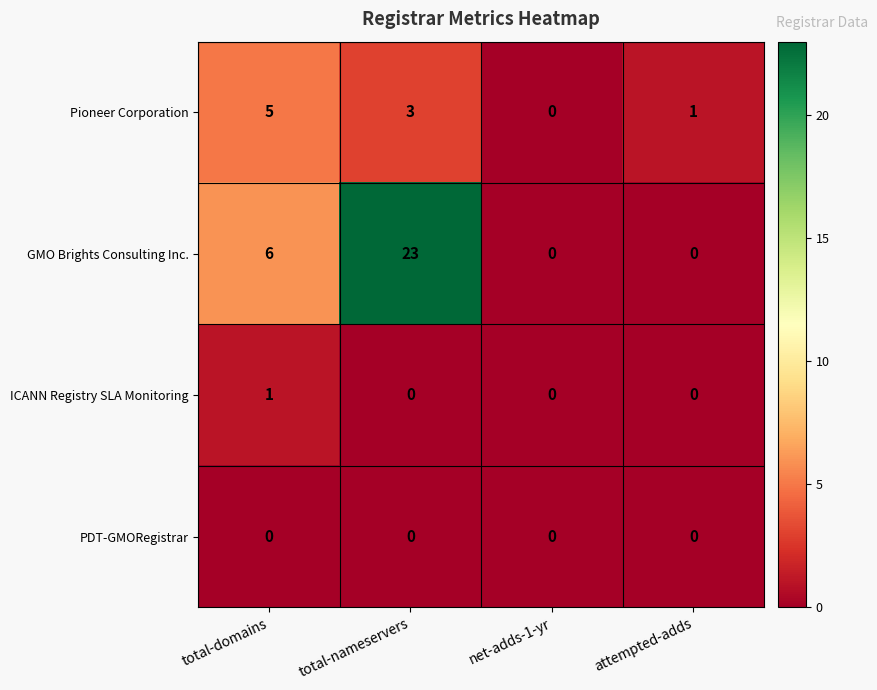

Reading left to right, transcribe all the data shown in this chart.

Pioneer Corporation: total-domains=5	total-nameservers=3	net-adds-1-yr=0	attempted-adds=1
GMO Brights Consulting Inc.: total-domains=6	total-nameservers=23	net-adds-1-yr=0	attempted-adds=0
ICANN Registry SLA Monitoring: total-domains=1	total-nameservers=0	net-adds-1-yr=0	attempted-adds=0
PDT-GMORegistrar: total-domains=0	total-nameservers=0	net-adds-1-yr=0	attempted-adds=0